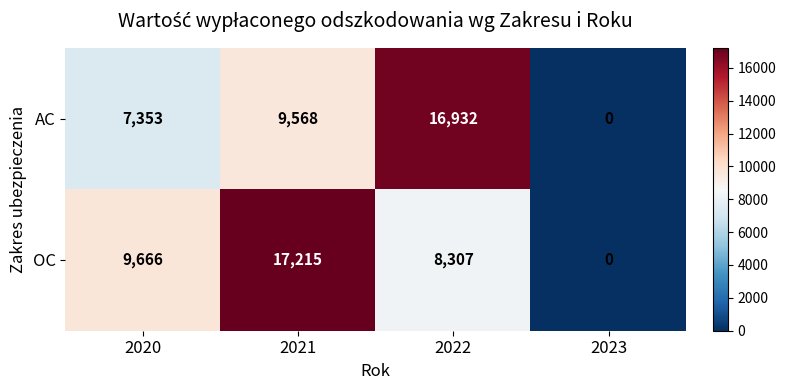

What is the spread (max minus min) of values at 2020?

2313